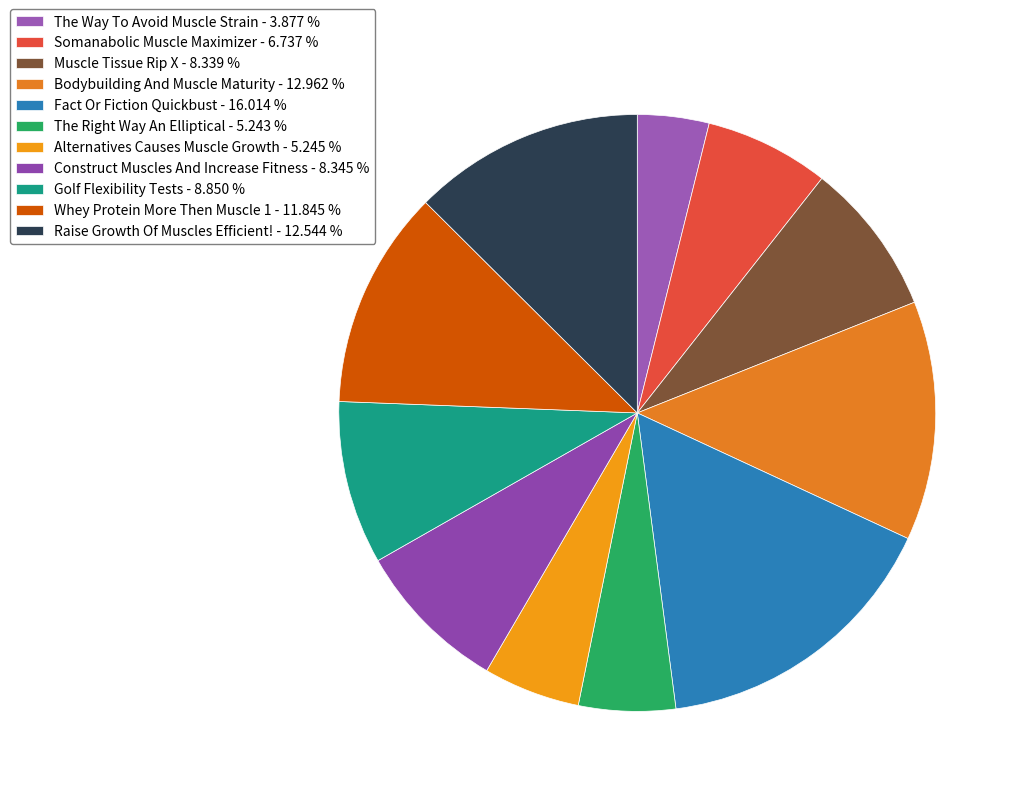

How many segments does this pie chart have?

11